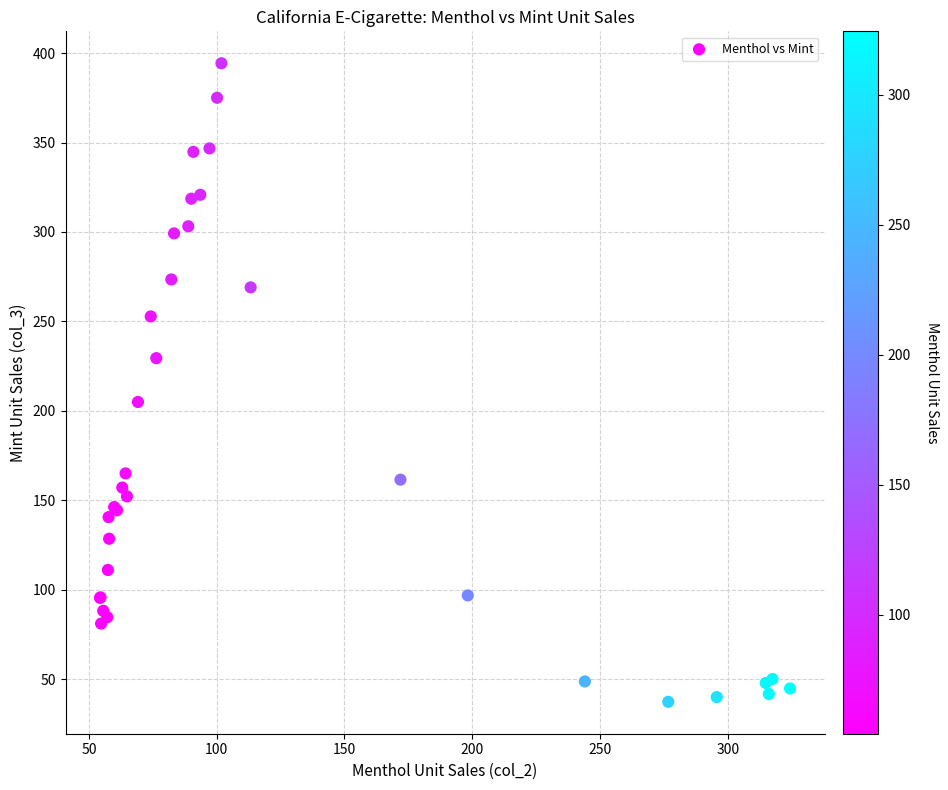

What Y value in the scatter plot is closest to 215?

205.0